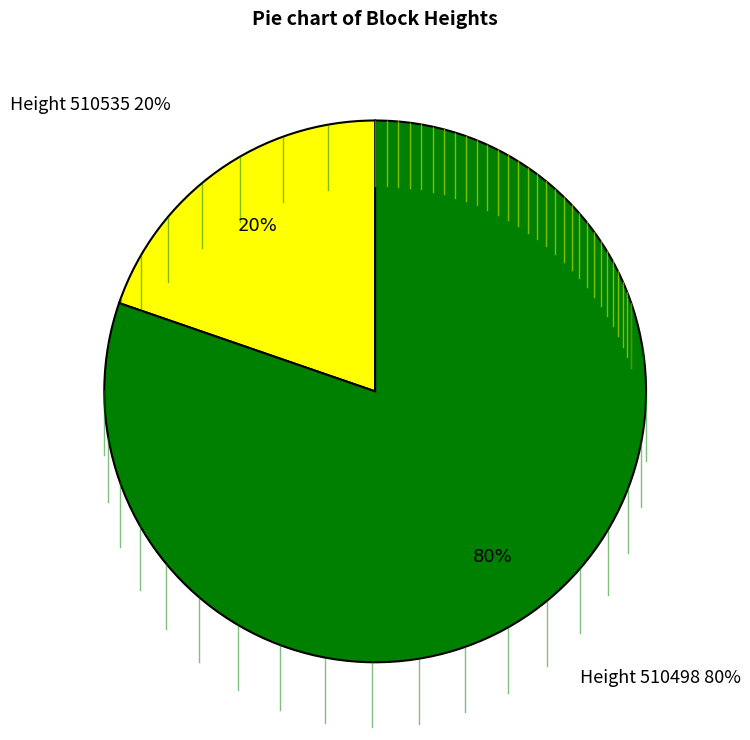

To the nearest percent, what percentage of the pie is 510498?

80%